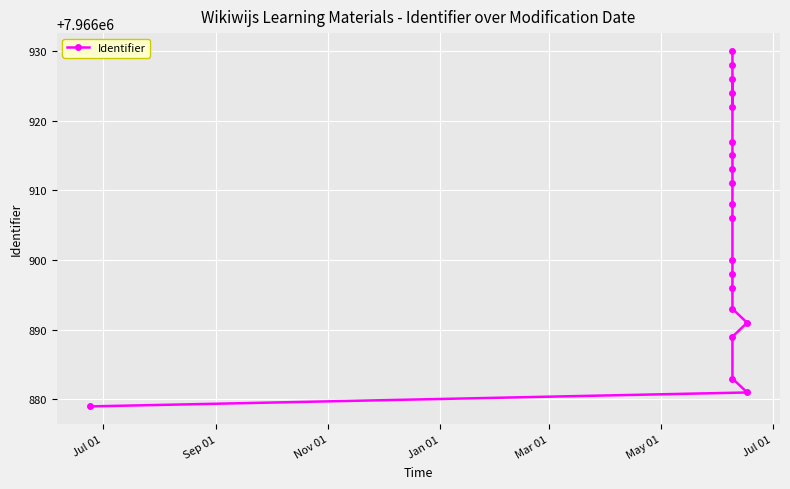

What is the label of the 20th point from the right?

Jul 01